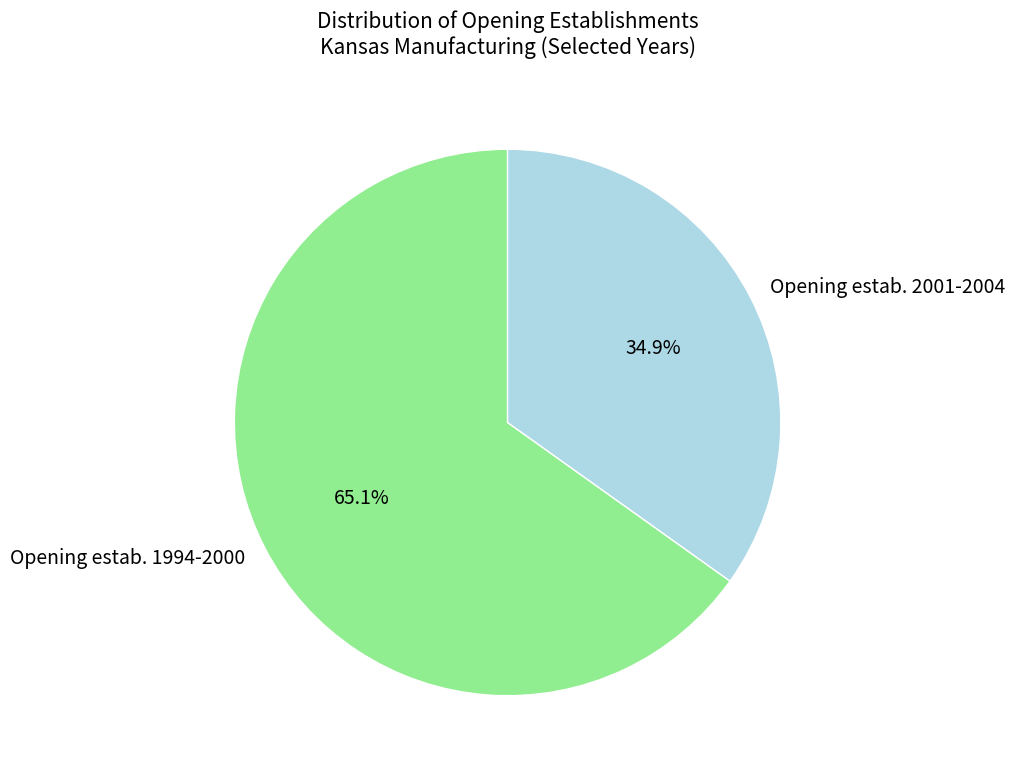

What percentage is NOT represented by Opening estab. 1994-2000?

34.9%